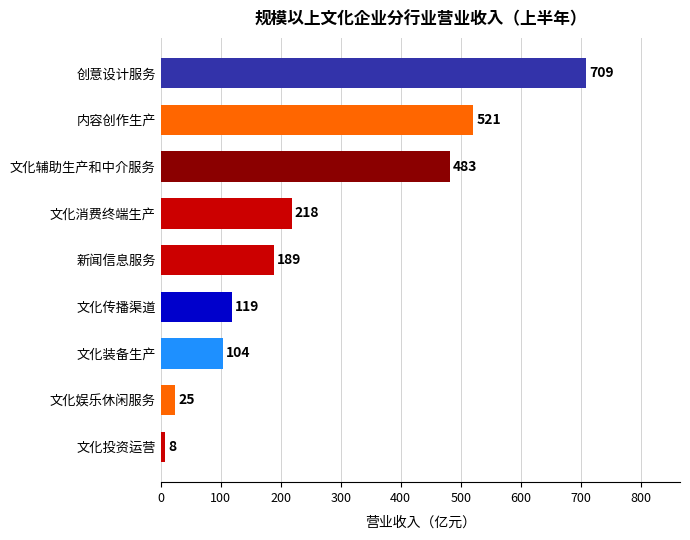

Is it true that the value at 文化娱乐休闲服务 is 24.5?

True